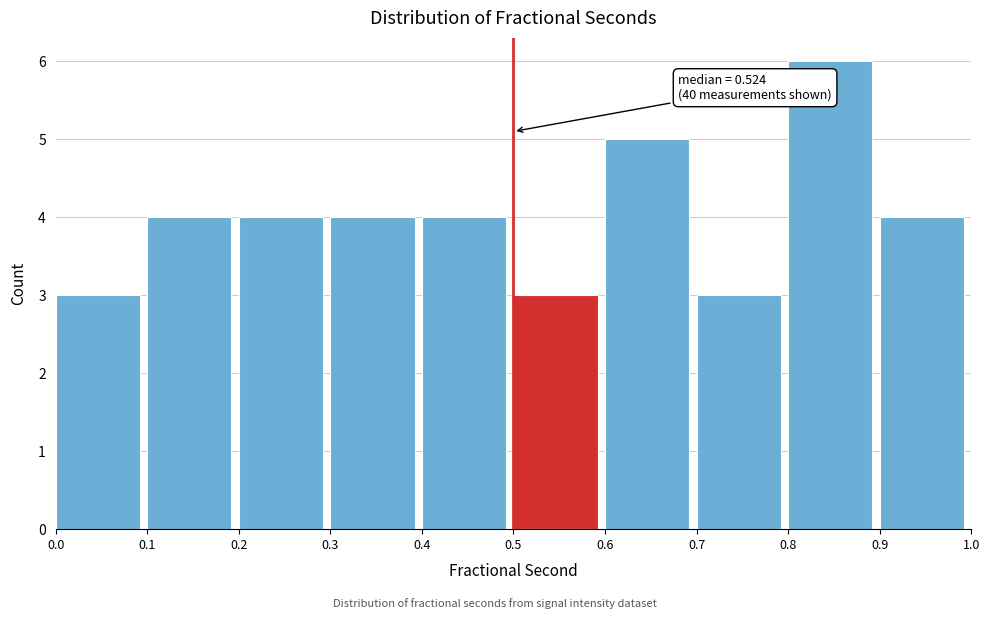

Which range on the x-axis has the tallest bar?

0.8 to 0.9